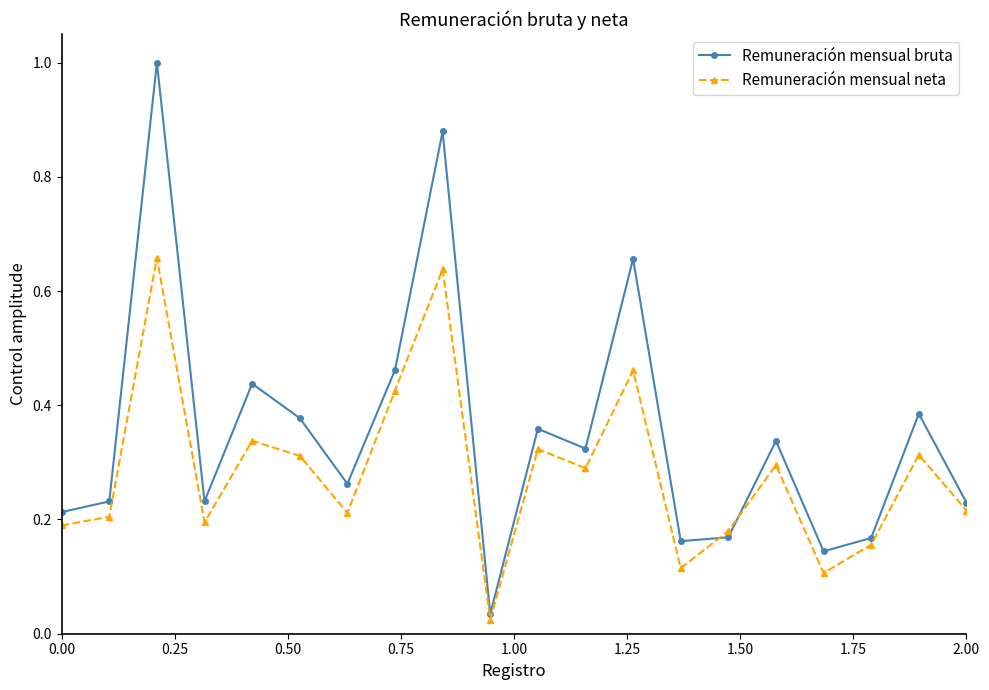

True or false: Remuneración mensual neta and Remuneración mensual bruta cross at least once.

True